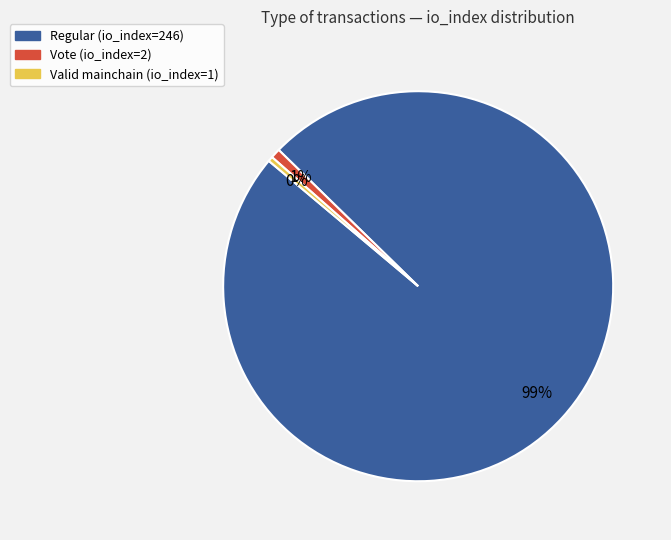

To the nearest percent, what is the average slice percentage?

33%